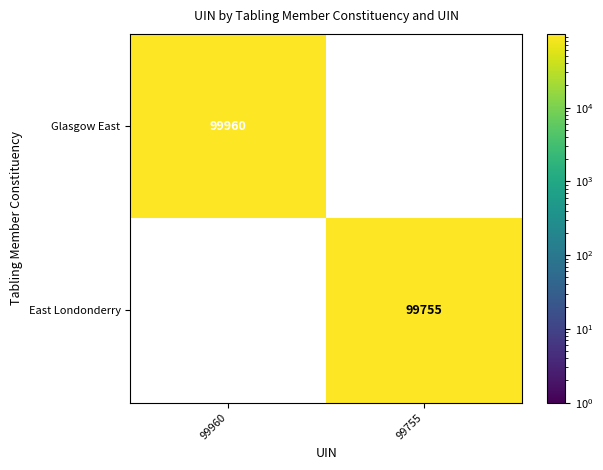

True or false: East Londonderry has a value of 45575 at 99755.

False